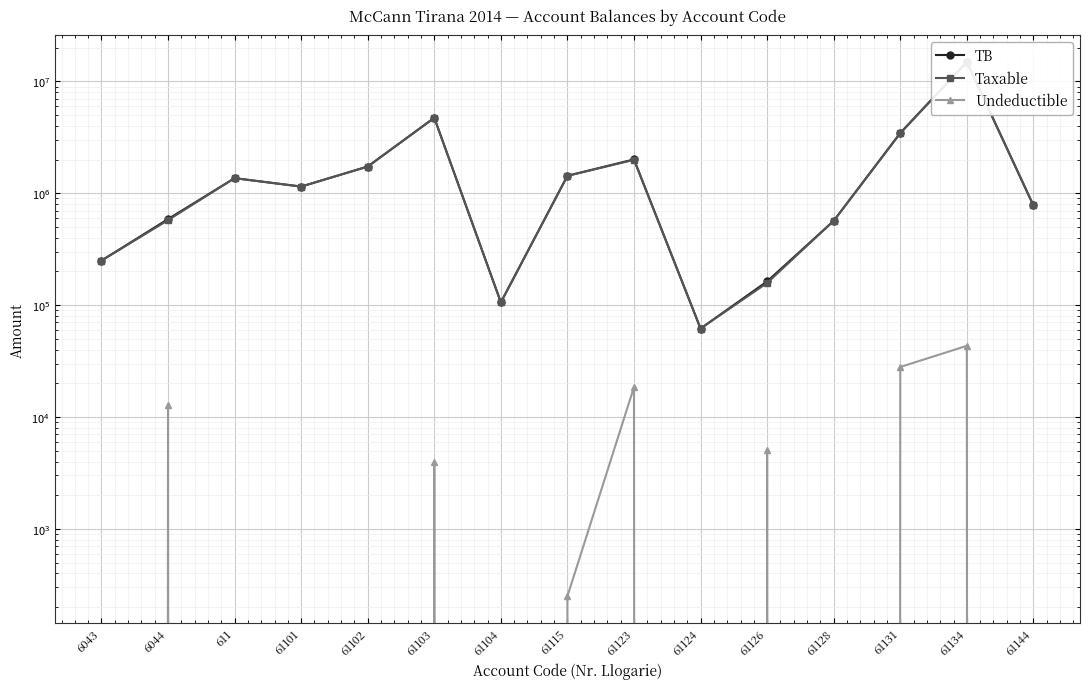

Rank the series by their maximum value, from highest to lowest.

TB, Taxable, Undeductible